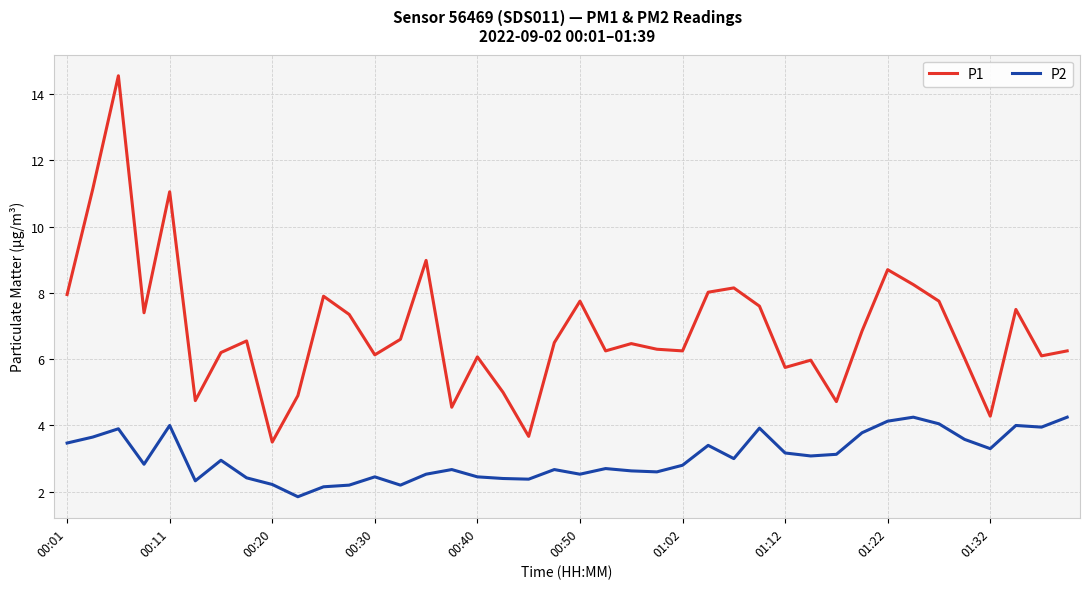

What is the greatest value displayed?

14.6